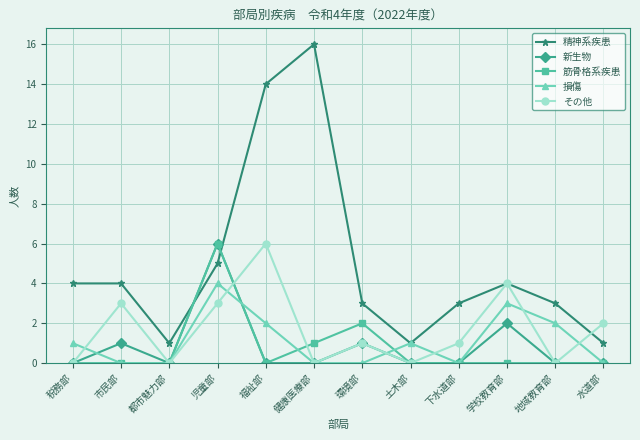

Reading left to right, list all the values displayed in this chart.

精神系疾患: 税務部=4	市民部=4	都市魅力部=1	児童部=5	福祉部=14	健康医療部=16	環境部=3	土木部=1	下水道部=3	学校教育部=4	地域教育部=3	水道部=1
新生物: 税務部=0	市民部=1	都市魅力部=0	児童部=6	福祉部=0	健康医療部=0	環境部=1	土木部=0	下水道部=0	学校教育部=2	地域教育部=0	水道部=0
筋骨格系疾患: 税務部=0	市民部=0	都市魅力部=0	児童部=6	福祉部=0	健康医療部=1	環境部=2	土木部=0	下水道部=0	学校教育部=0	地域教育部=0	水道部=0
損傷: 税務部=1	市民部=0	都市魅力部=0	児童部=4	福祉部=2	健康医療部=0	環境部=0	土木部=1	下水道部=0	学校教育部=3	地域教育部=2	水道部=0
その他: 税務部=0	市民部=3	都市魅力部=0	児童部=3	福祉部=6	健康医療部=0	環境部=1	土木部=0	下水道部=1	学校教育部=4	地域教育部=0	水道部=2